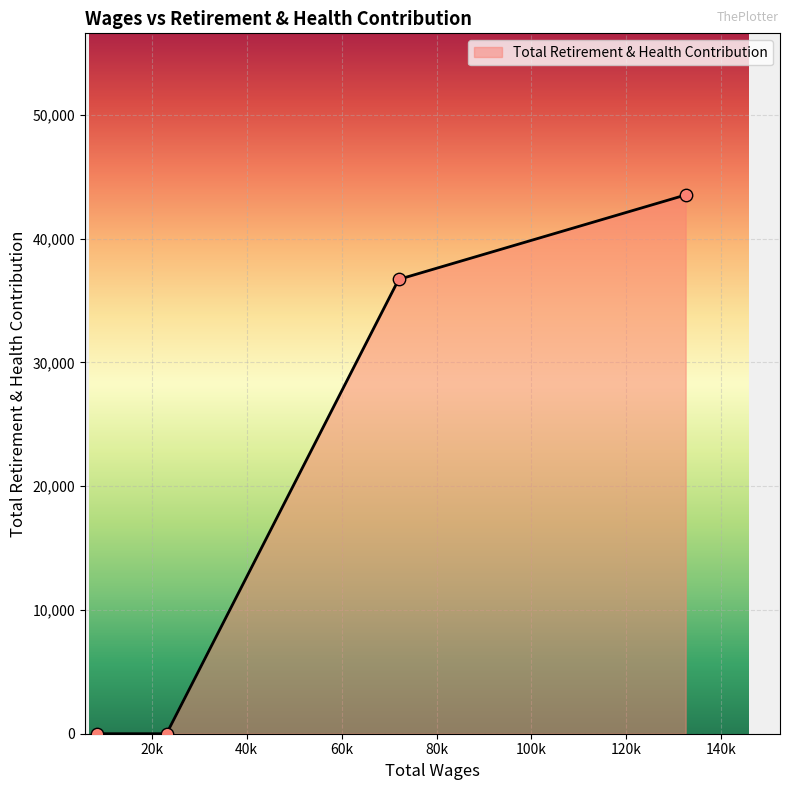

True or false: the data has more than 2 interior local peaks.

False